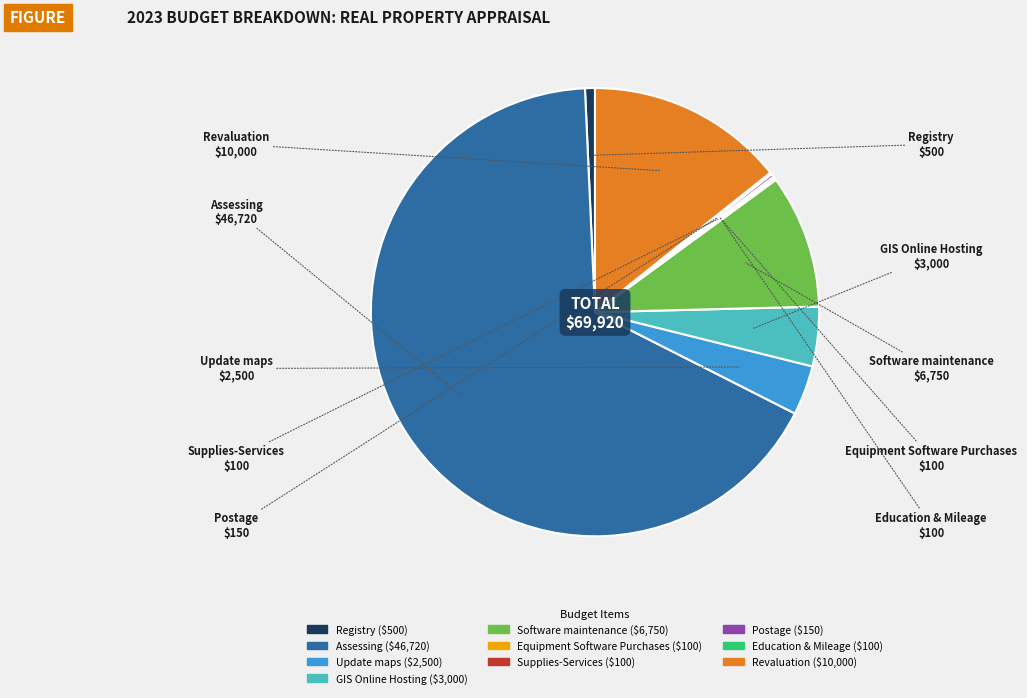

Between Update maps and Revaluation, which is larger?

Revaluation